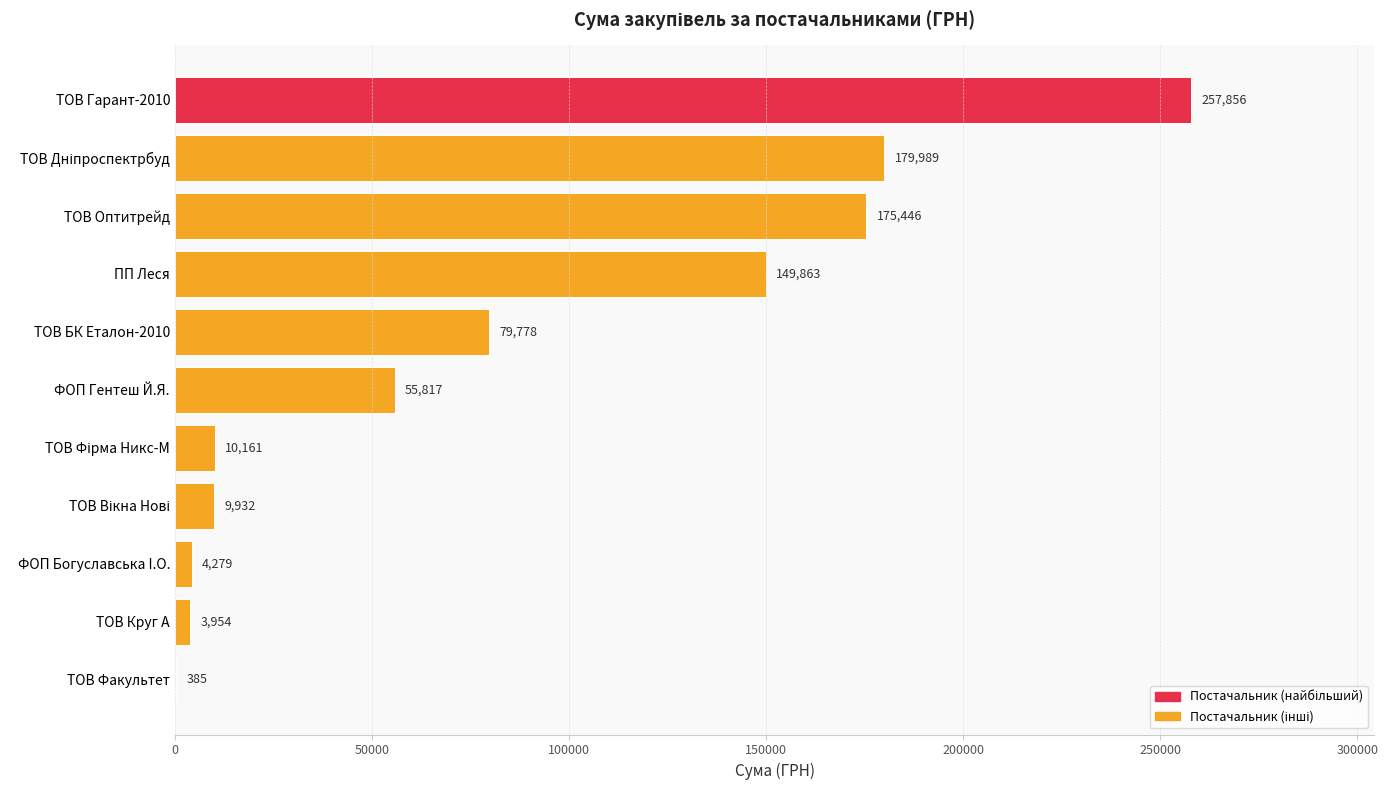

What is the greatest value displayed?

257856.4